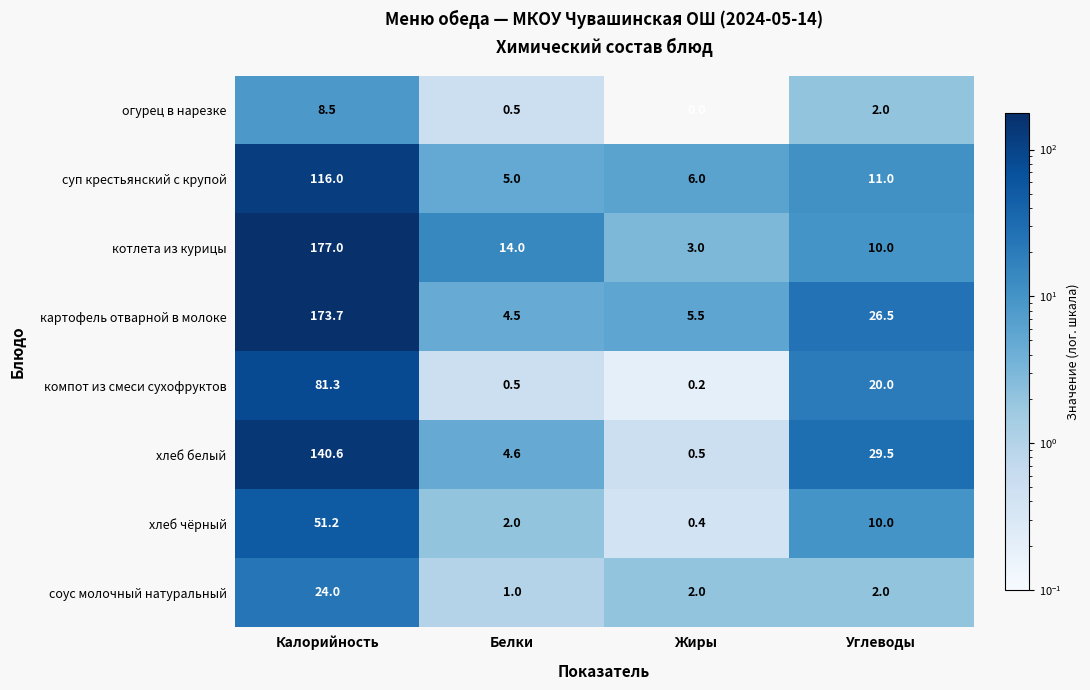

What is the sum of all суп крестьянский с крупой values?

138.0